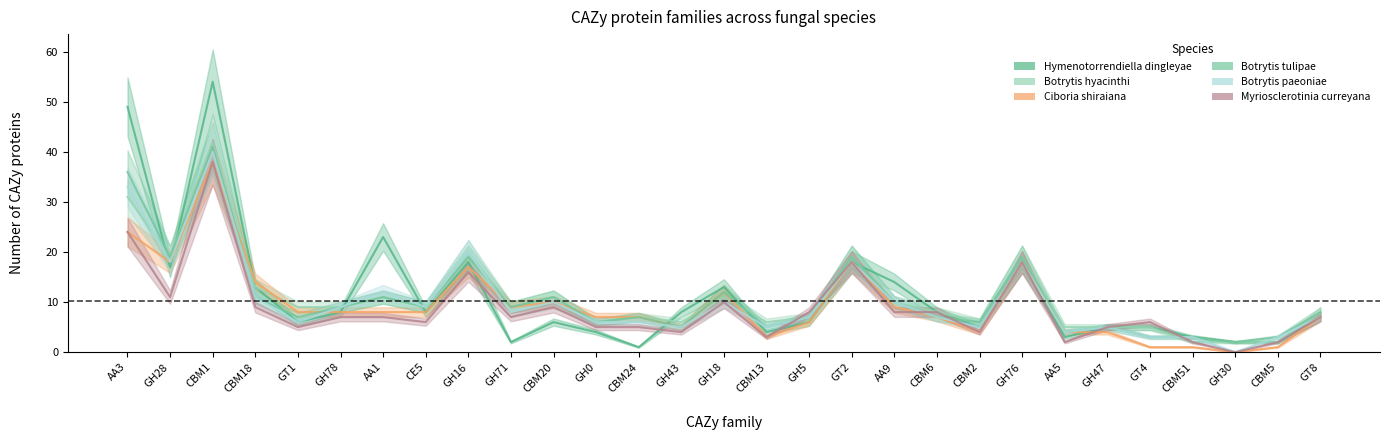

Which series has the largest range (max minus min)?

Hymenotorrendiella dingleyae